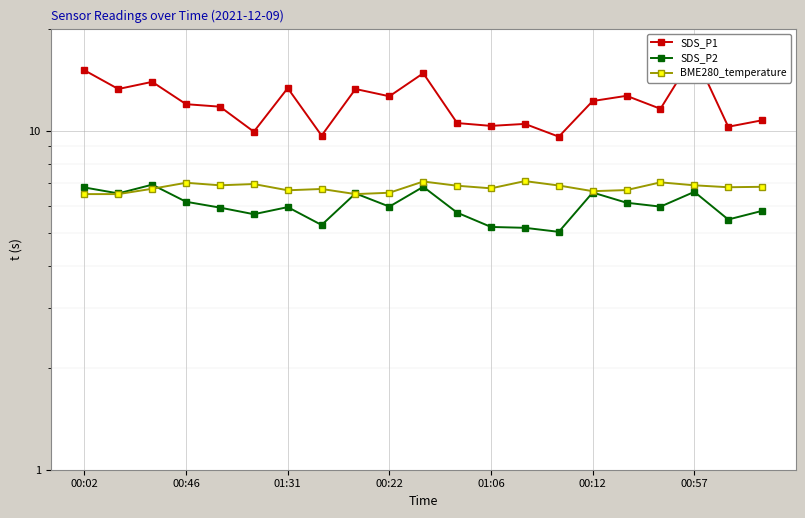

Reading left to right, extract all data points from this chart.

SDS_P1: 15.1	13.3	13.9	12.0	11.8	9.9	13.3	9.7	13.3	12.6	14.8	10.5	10.3	10.5	9.6	12.2	12.7	11.6	16.8	10.3	10.7
SDS_P2: 6.8	6.5	6.9	6.2	5.9	5.7	6.0	5.3	6.5	6.0	6.8	5.7	5.2	5.2	5.0	6.6	6.1	6.0	6.6	5.5	5.8
BME280_temperature: 6.5	6.5	6.7	7.0	6.9	7.0	6.7	6.7	6.5	6.6	7.1	6.9	6.8	7.1	6.9	6.6	6.7	7.0	6.9	6.8	6.8